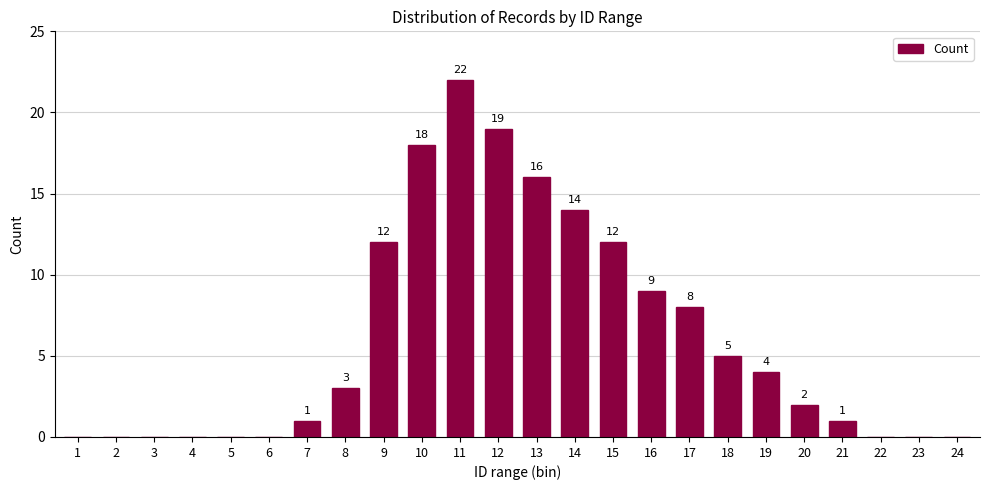

Reading left to right, extract all data points from this chart.

1=0	2=0	3=0	4=0	5=0	6=0	7=1	8=3	9=12	10=18	11=22	12=19	13=16	14=14	15=12	16=9	17=8	18=5	19=4	20=2	21=1	22=0	23=0	24=0